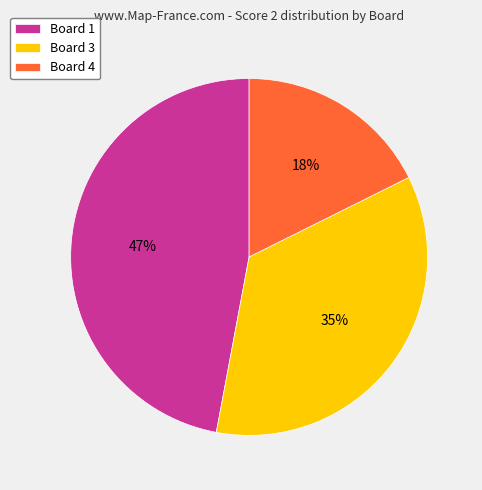

Is the sum of Board 4 and Board 3 greater than half?

Yes